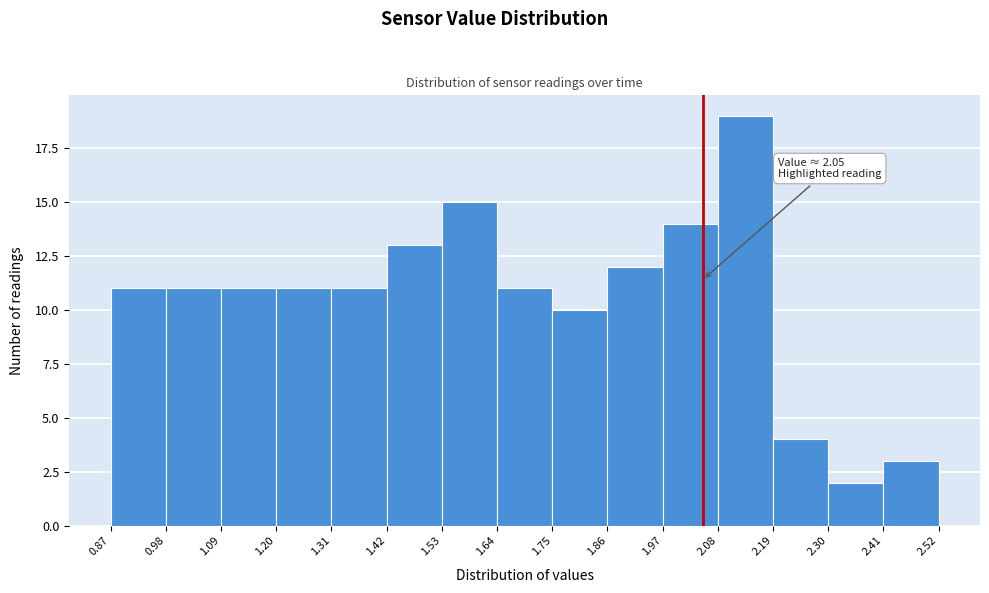

Which range on the x-axis has the tallest bar?

2.08 to 2.19